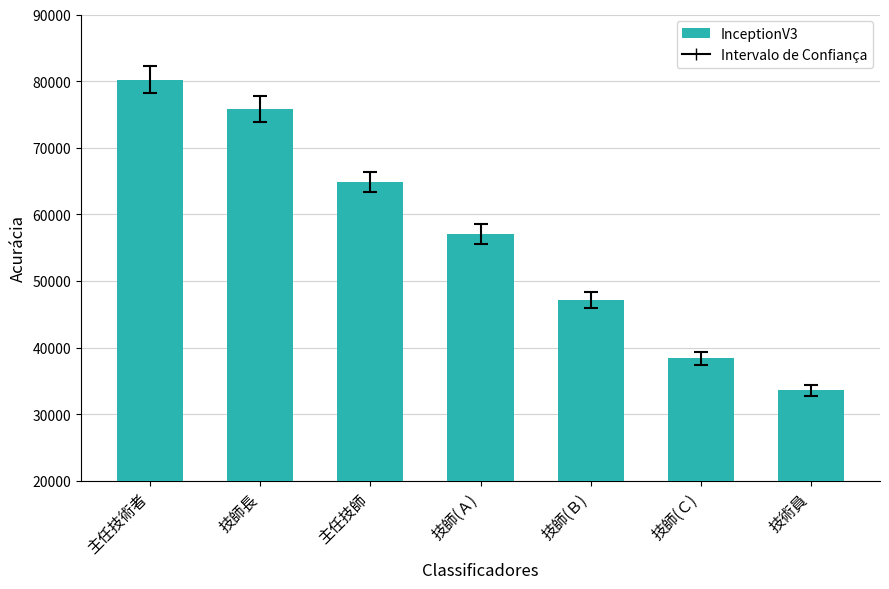

What is the label of the 5th bar from the right?

主任技師